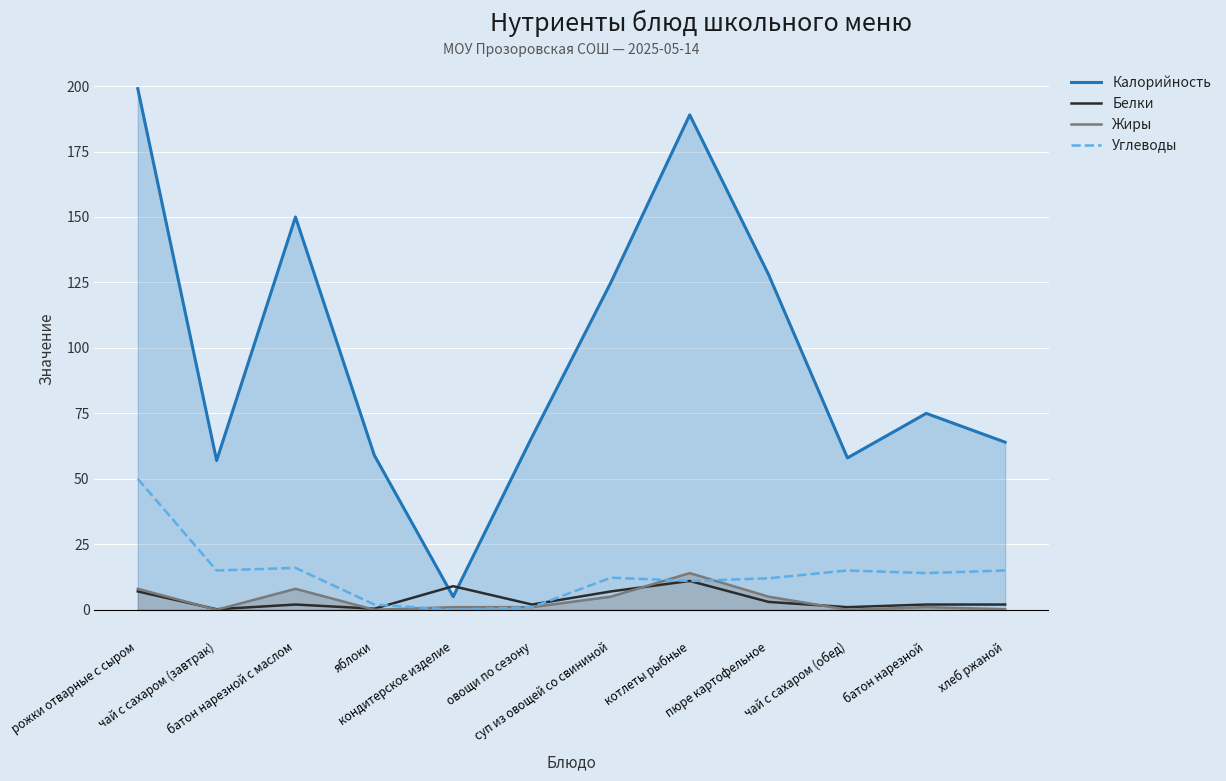

Read the Белки value at батон нарезной.

2.0